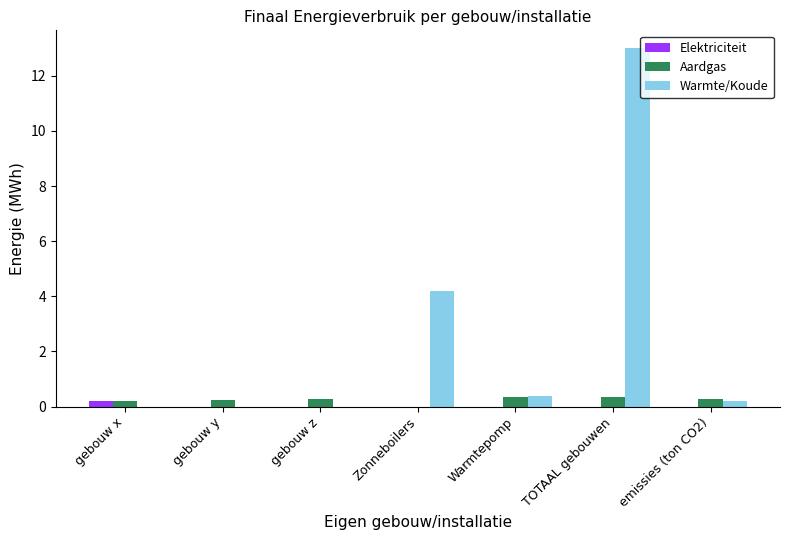

At which category does the chart reach its peak across all series?

TOTAAL gebouwen